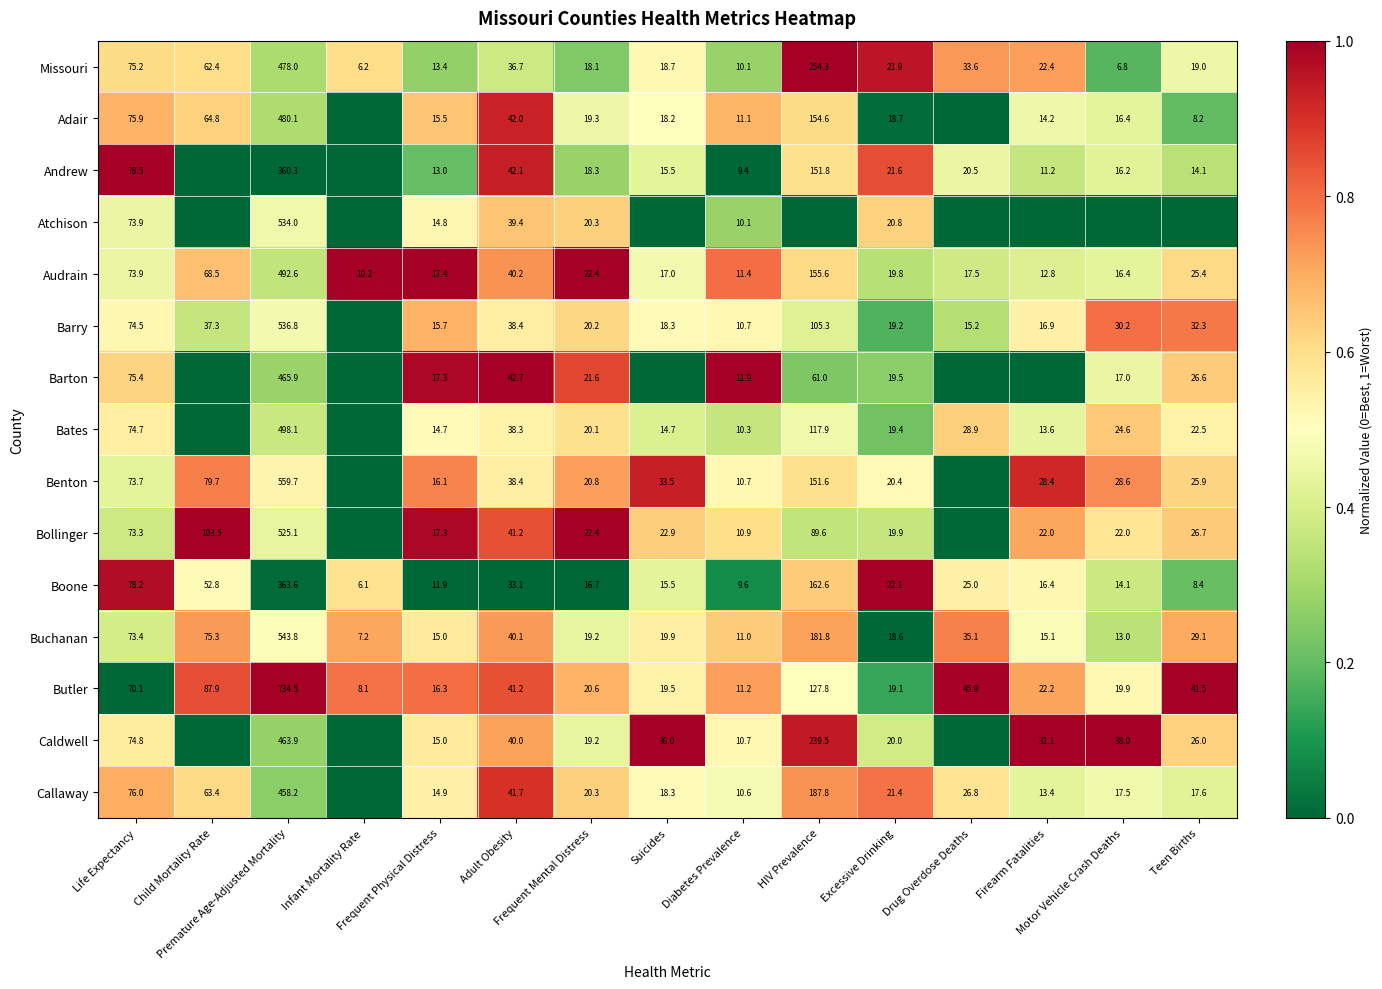

List the labels in order of Boone value, smallest first.

Frequent Physical Distress, Adult Obesity, Frequent Mental Distress, Premature Age-Adjusted Mortality, Diabetes Prevalence, Teen Births, Motor Vehicle Crash Deaths, Suicides, Child Mortality Rate, Firearm Fatalities, Drug Overdose Deaths, Infant Mortality Rate, HIV Prevalence, Life Expectancy, Excessive Drinking